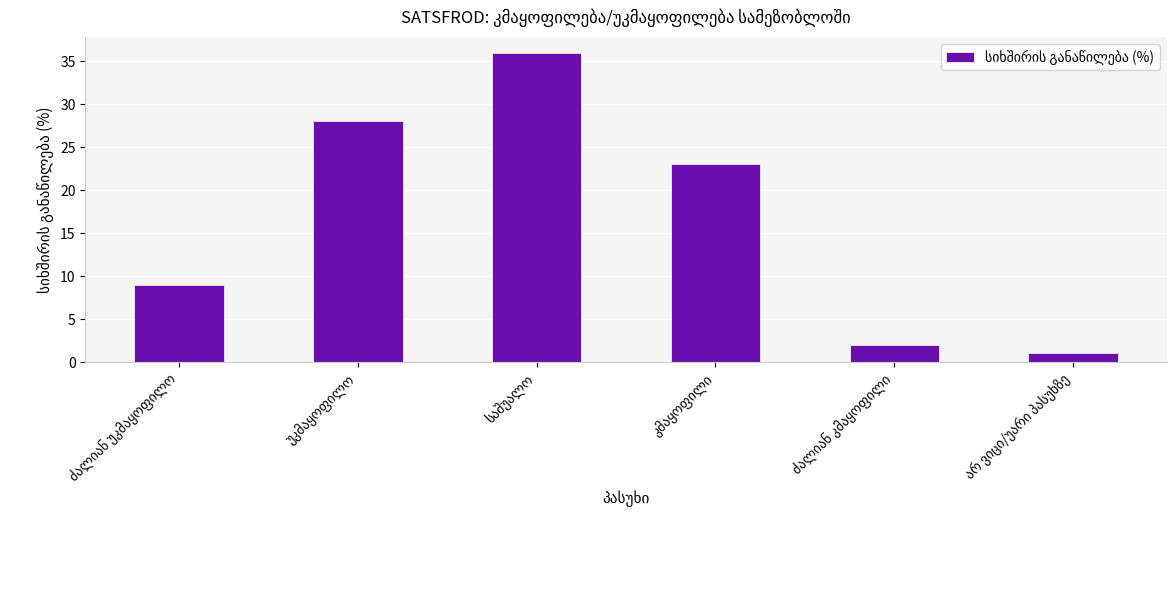

Reading left to right, extract all data points from this chart.

9	28	36	23	2	1